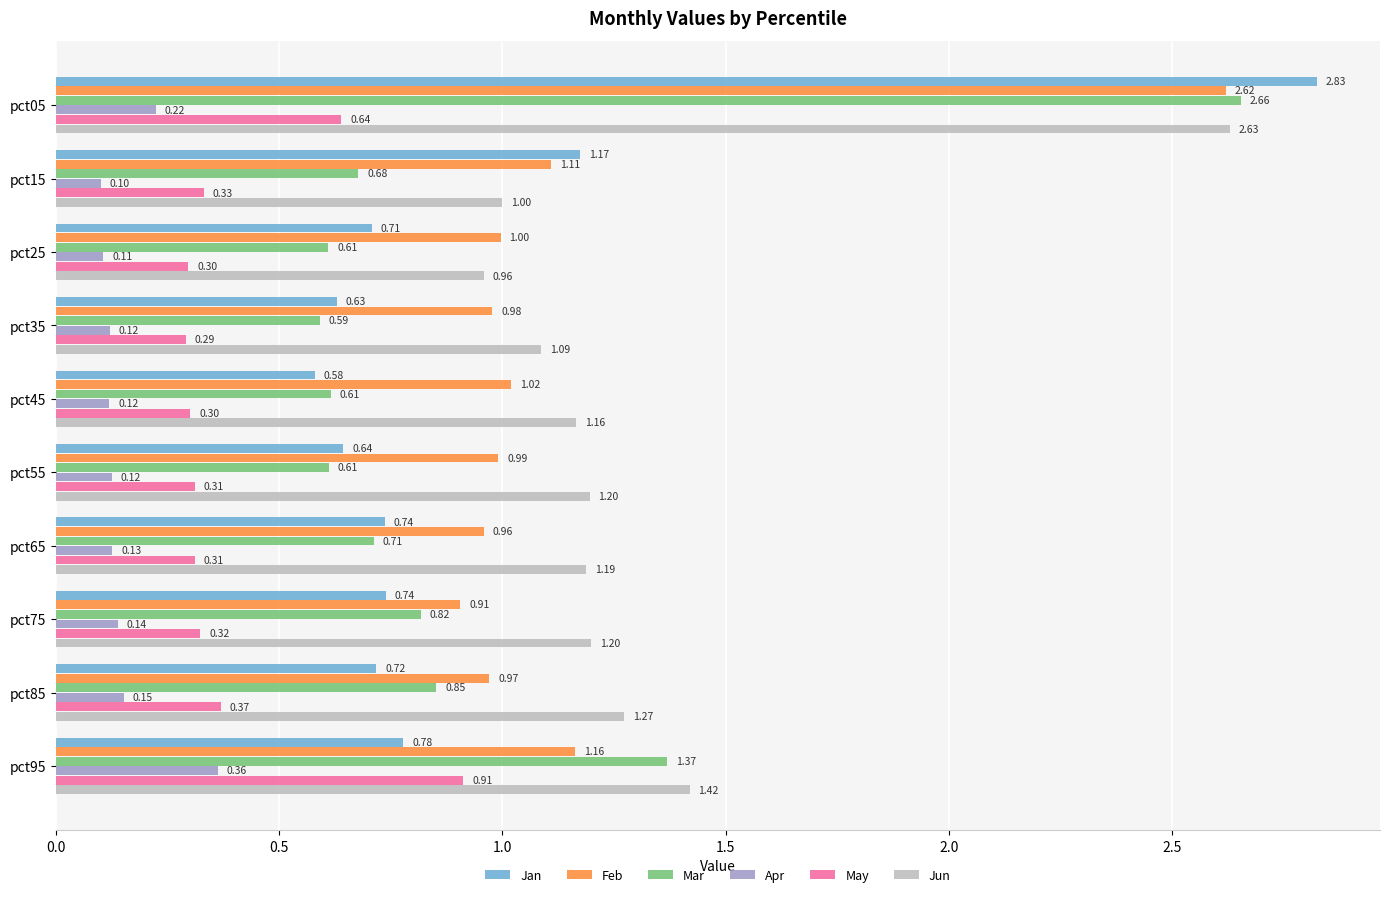

Which series has the largest range (max minus min)?

Jan